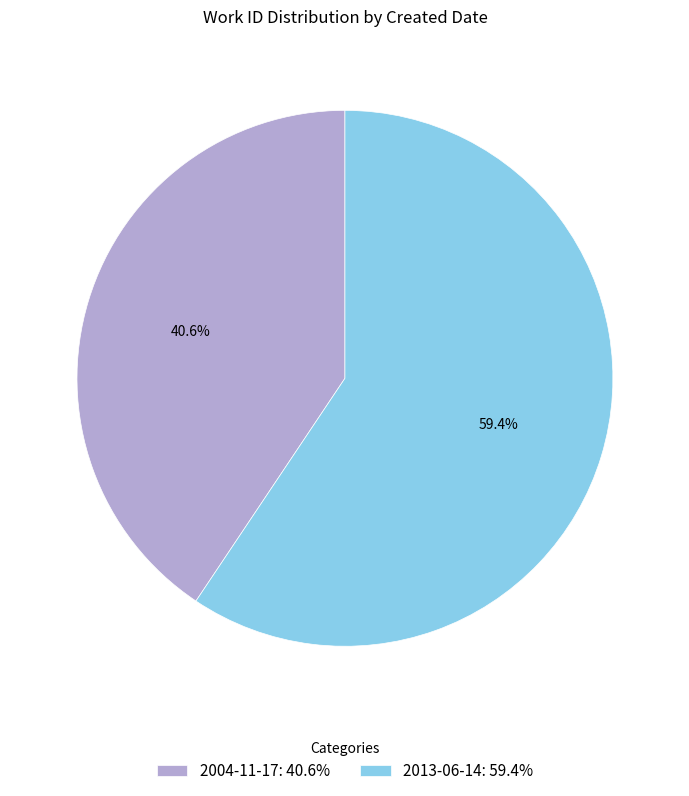

What percentage is the 2013-06-14 slice, to the nearest percent?

59%